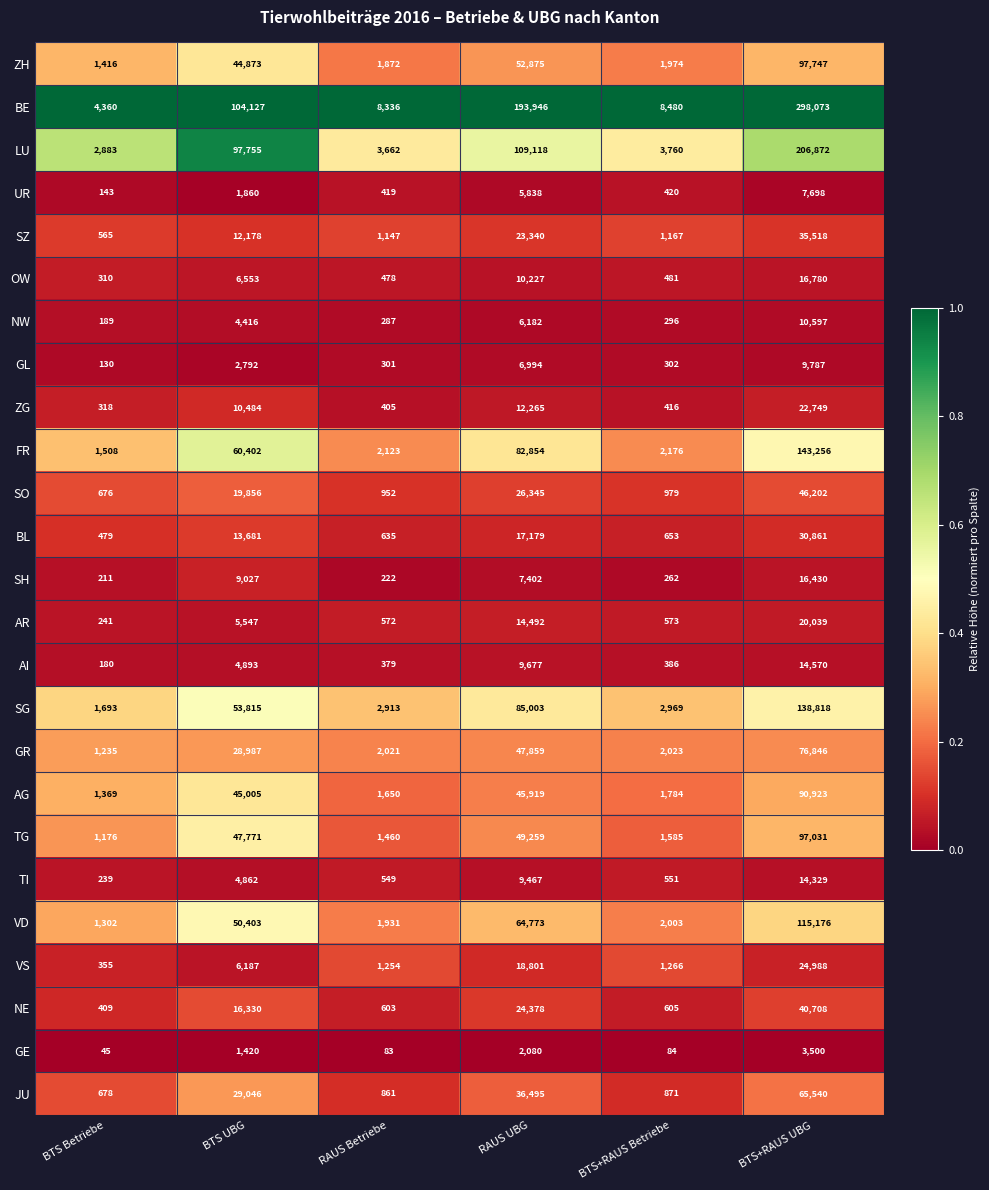

What is the difference between the highest and lowest values at RAUS Betriebe?

8253